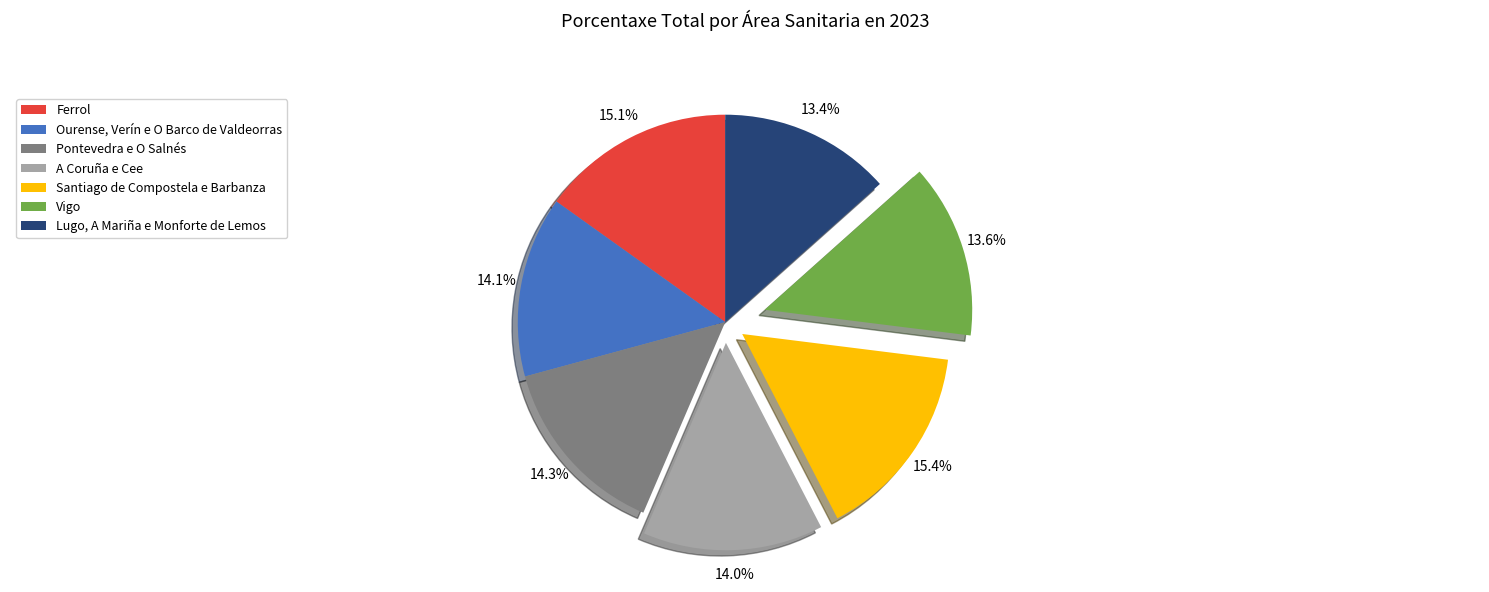

How much of the chart is everything except Vigo?

86.4%